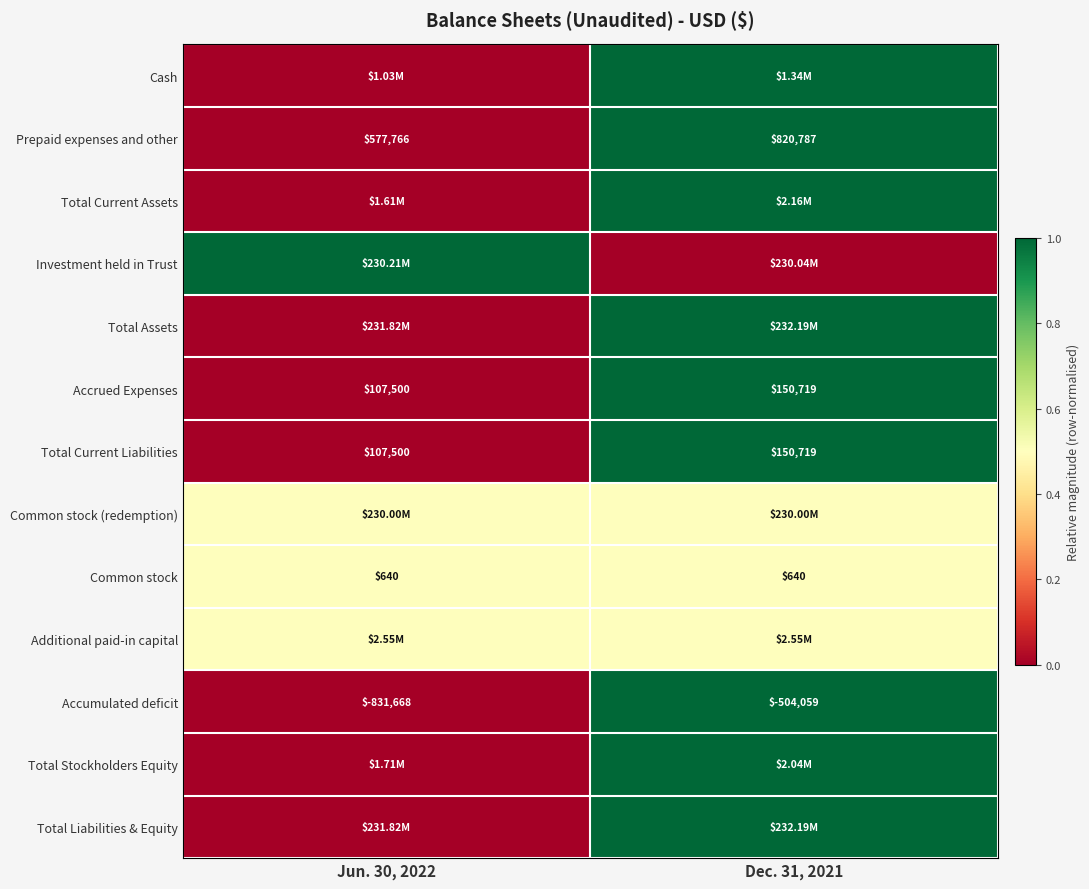

What is the average value of the Prepaid expenses and other series?

699276.5